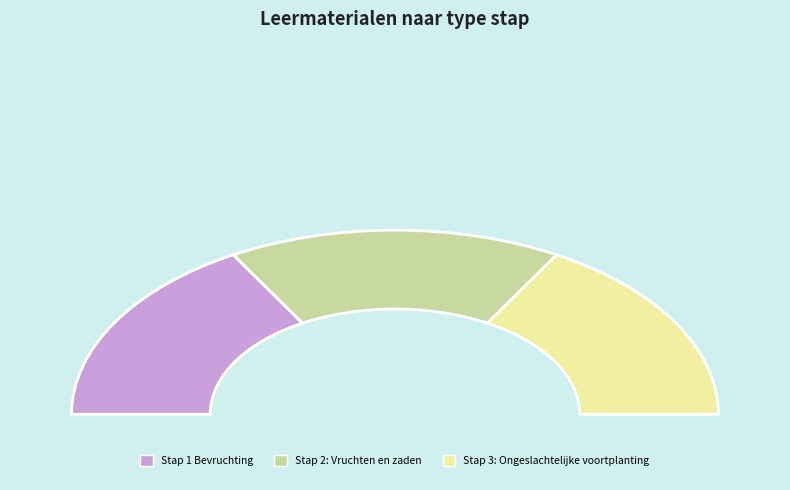

True or false: Stap 3: Ongeslachtelijke voortplanting accounts for 24% of the total.

False